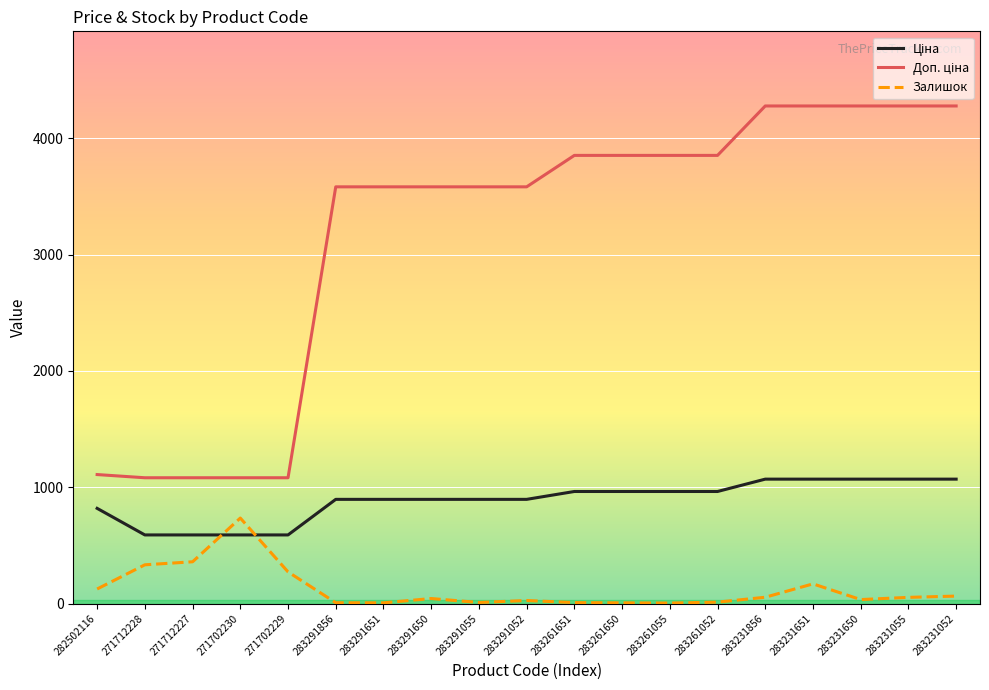

Is this an area chart (filled region under the line)?

No